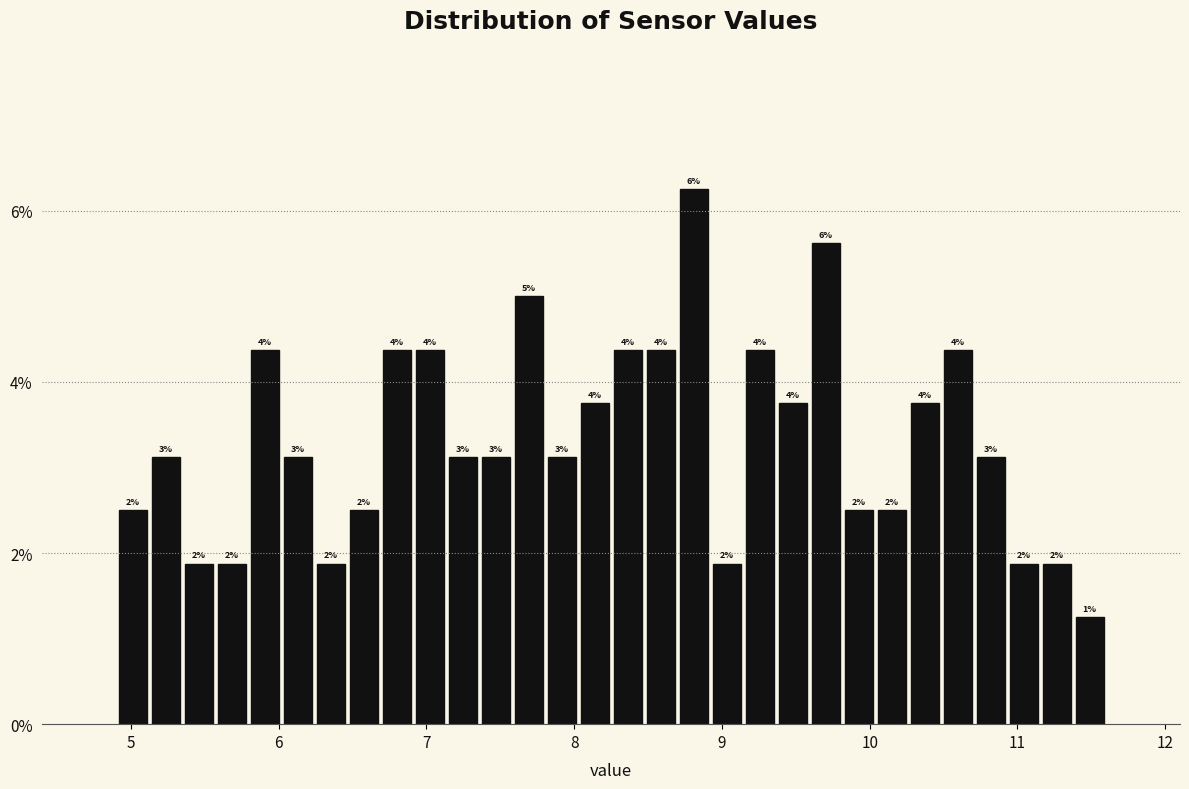

Read against the x-axis, roughly where is the centre of the tallest bar?

8.8